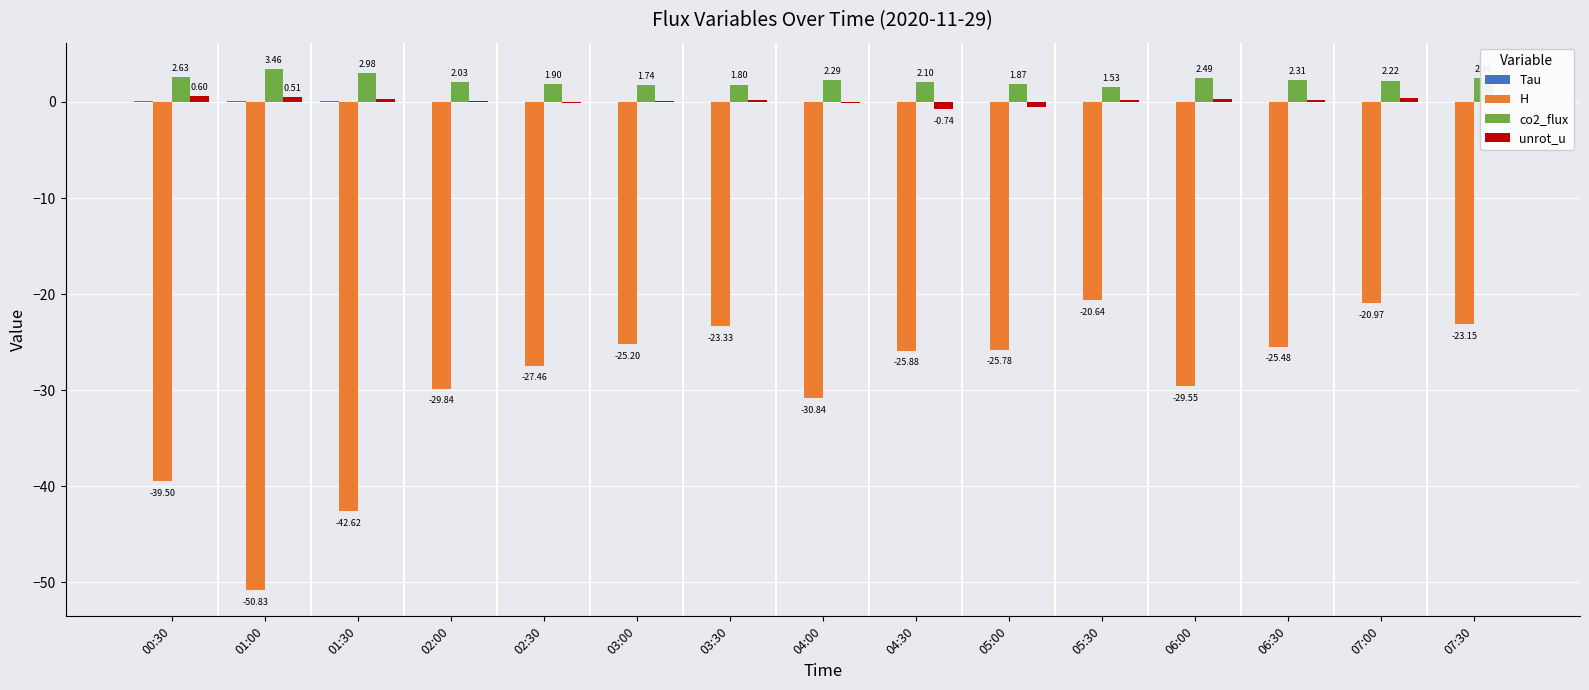

Which series changed the most between 04:00 and 07:30?

H